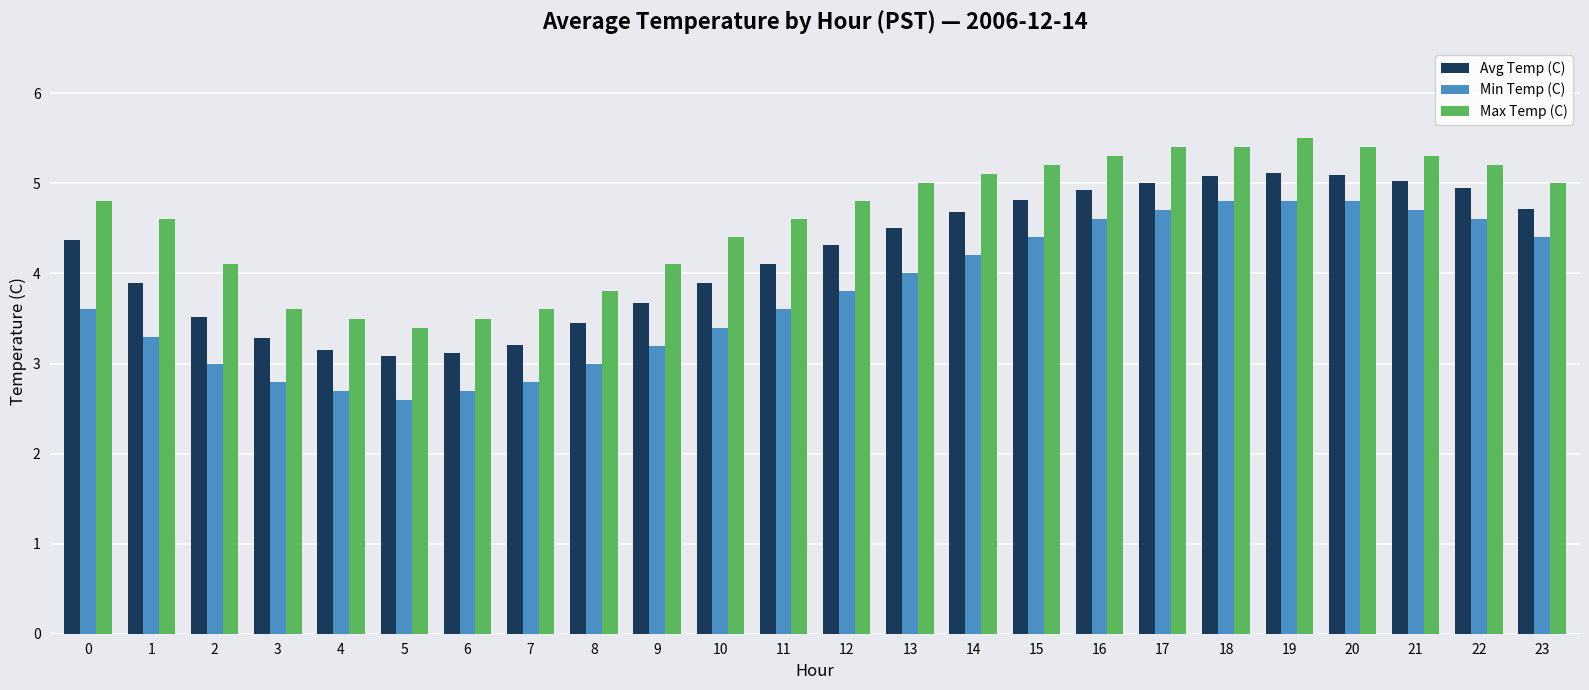

Which series has the widest spread of values?

Min Temp (C)